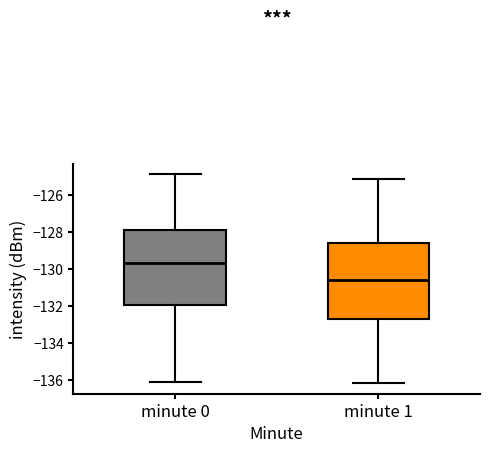

Which box has the highest median line?

minute 0